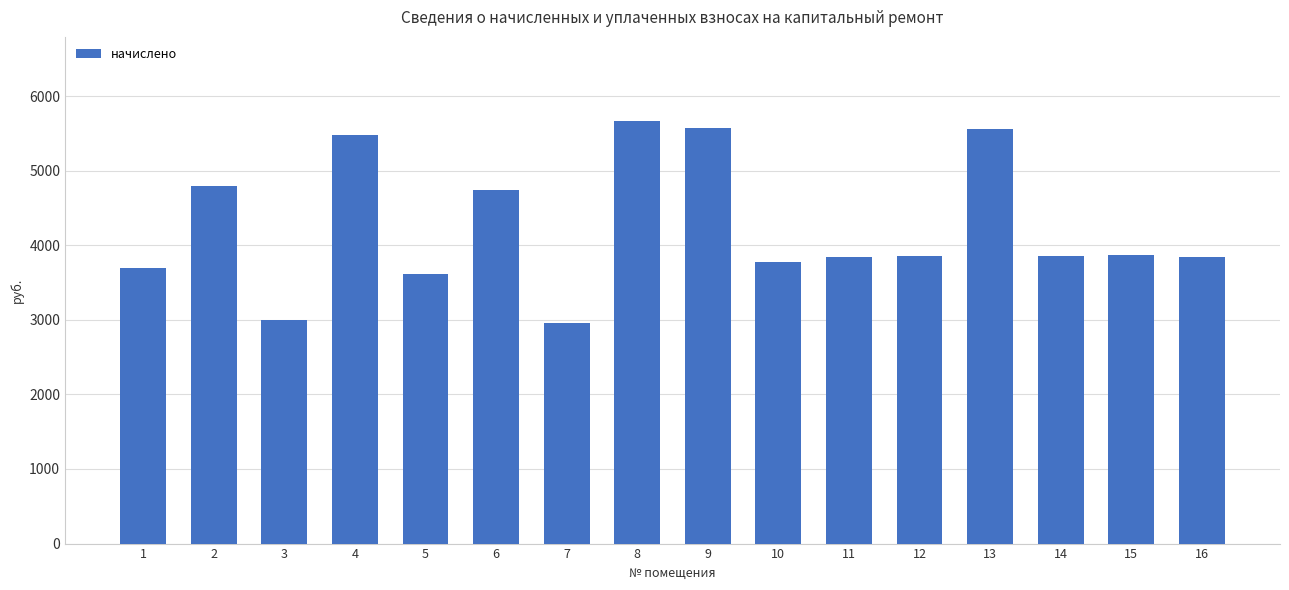

Is it true that the value at 4 is 5475.8?

True